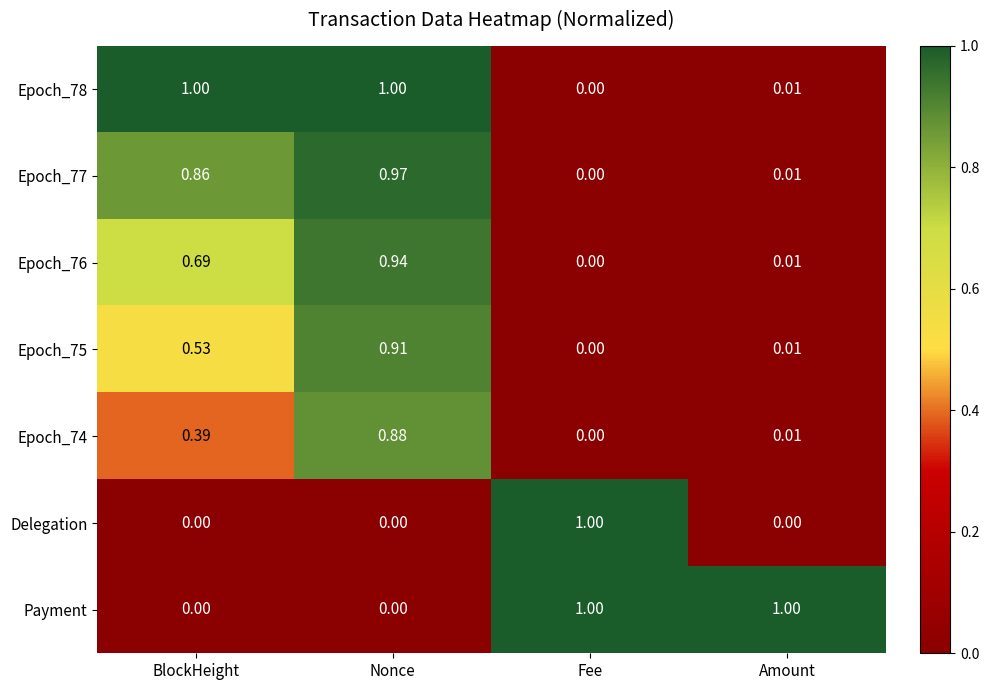

Is the value of Delegation at Fee greater than the value of Epoch_74 at Fee?

Yes